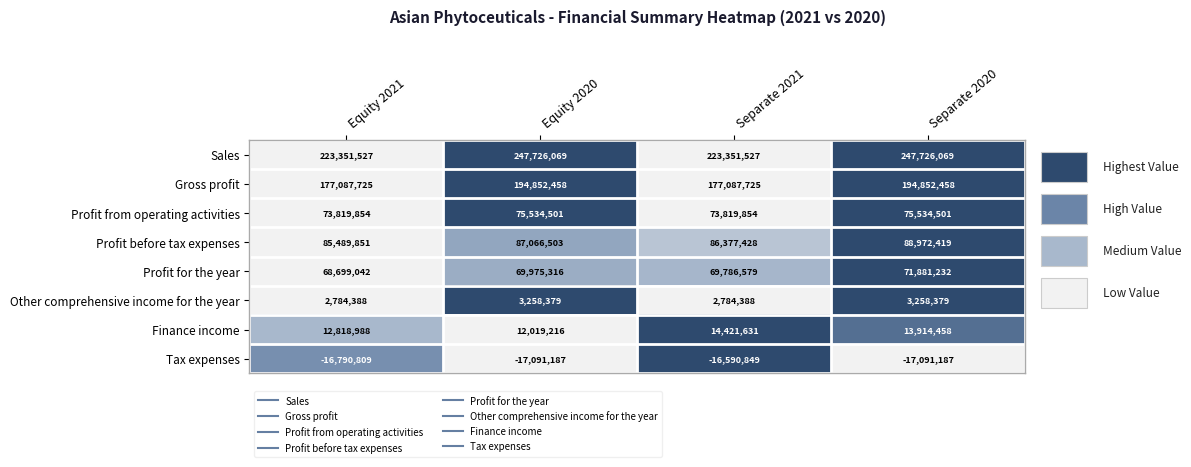

What is the difference between the Sales values at Separate 2021 and Separate 2020?

24374542